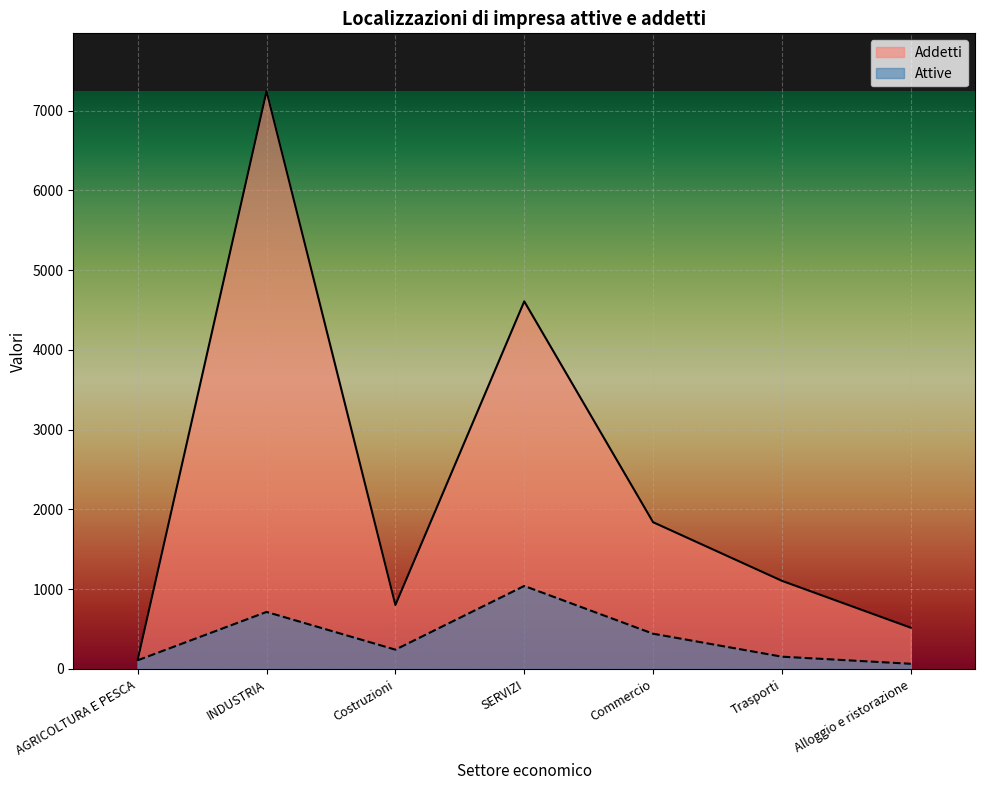

List the series in order of their overall mean, lowest first.

Attive, Addetti